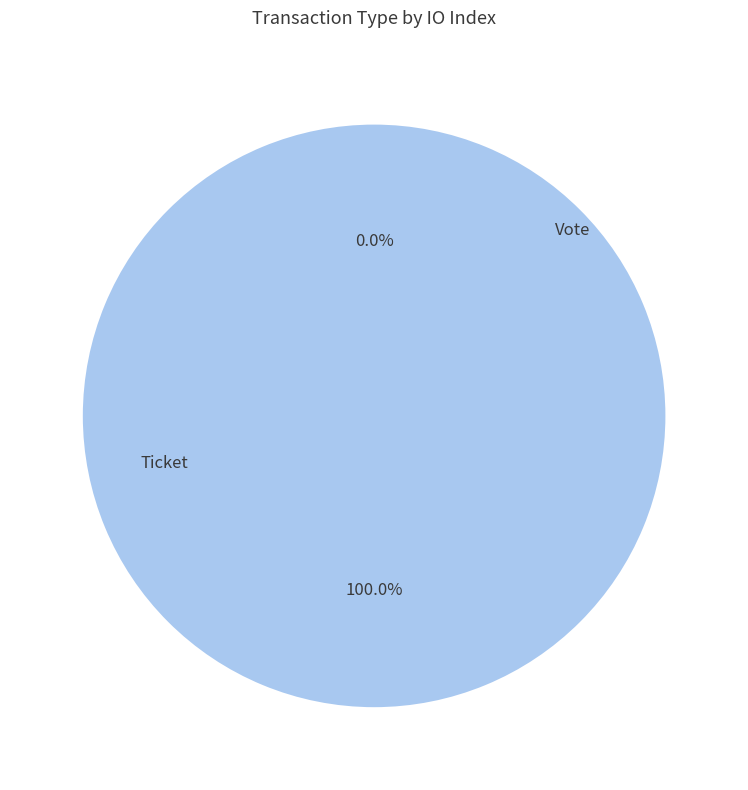

To the nearest percent, what is the combined percentage of Ticket and Vote?

100%